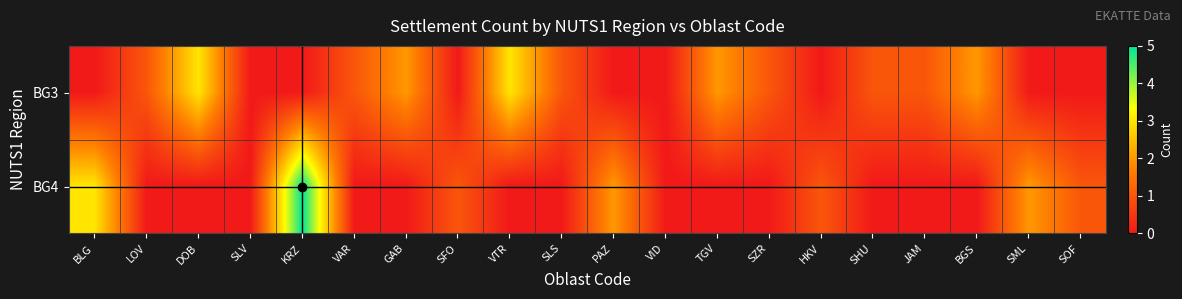

List the series in order of their overall mean, highest first.

BG3, BG4